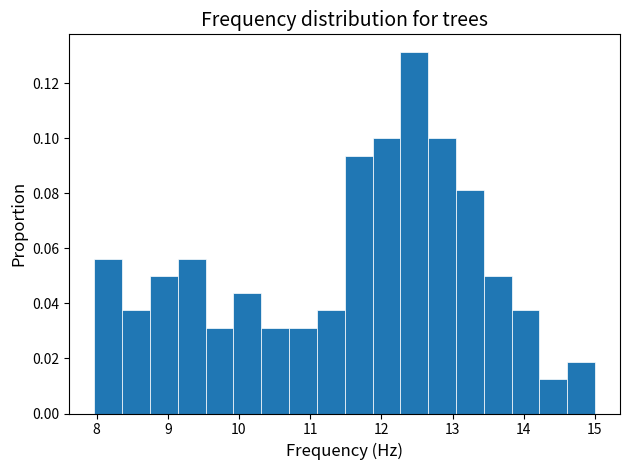

Read against the x-axis, roughly where is the centre of the tallest bar?

12.5